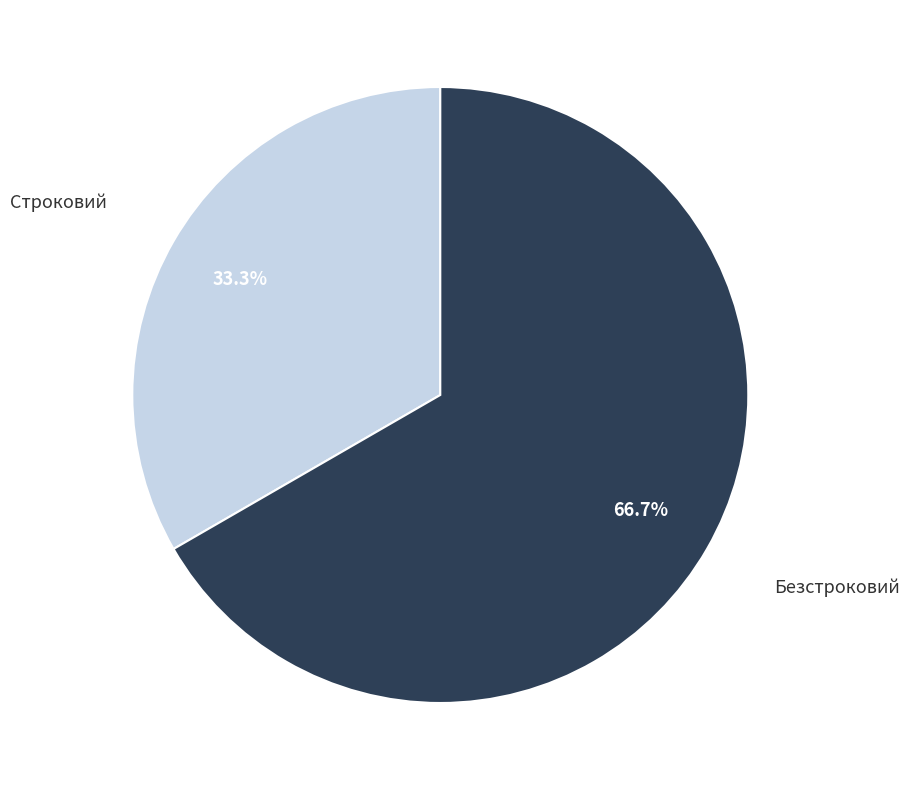

Rank the categories by value from lowest to highest.

Строковий, Безстроковий